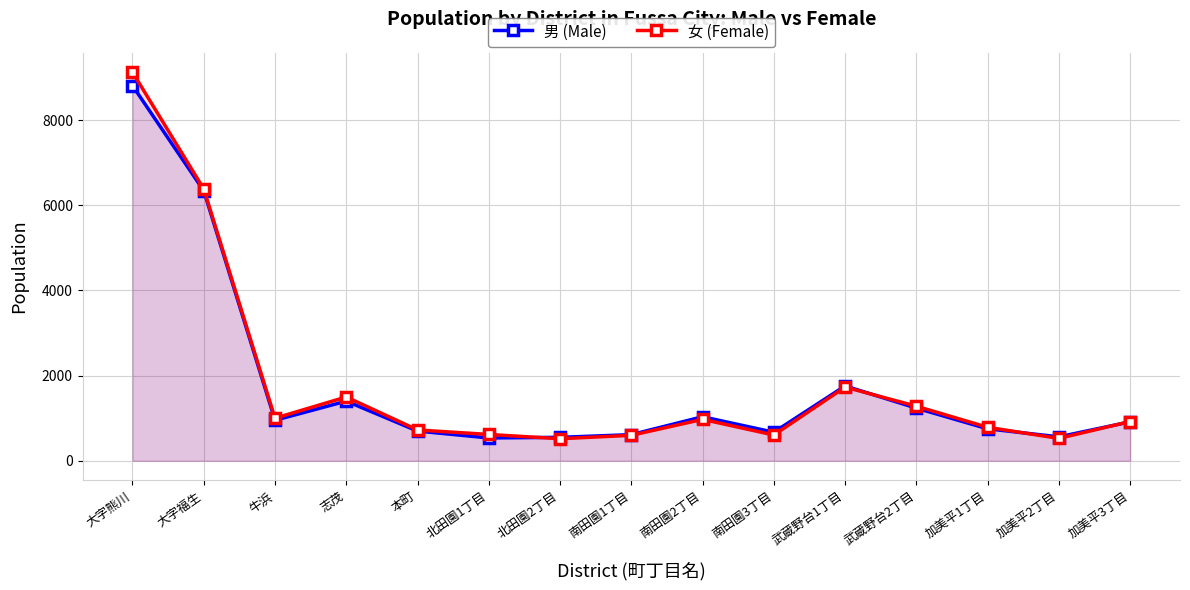

The 女 (Female) series shows 1219 at 加美平3丁目. True or false?

False